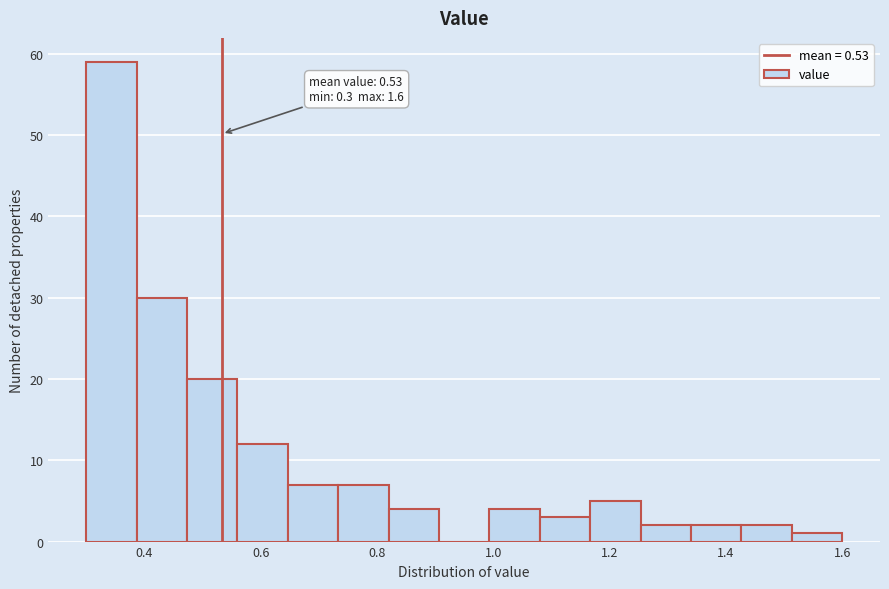

Which range on the x-axis has the tallest bar?

0.30 to 0.38